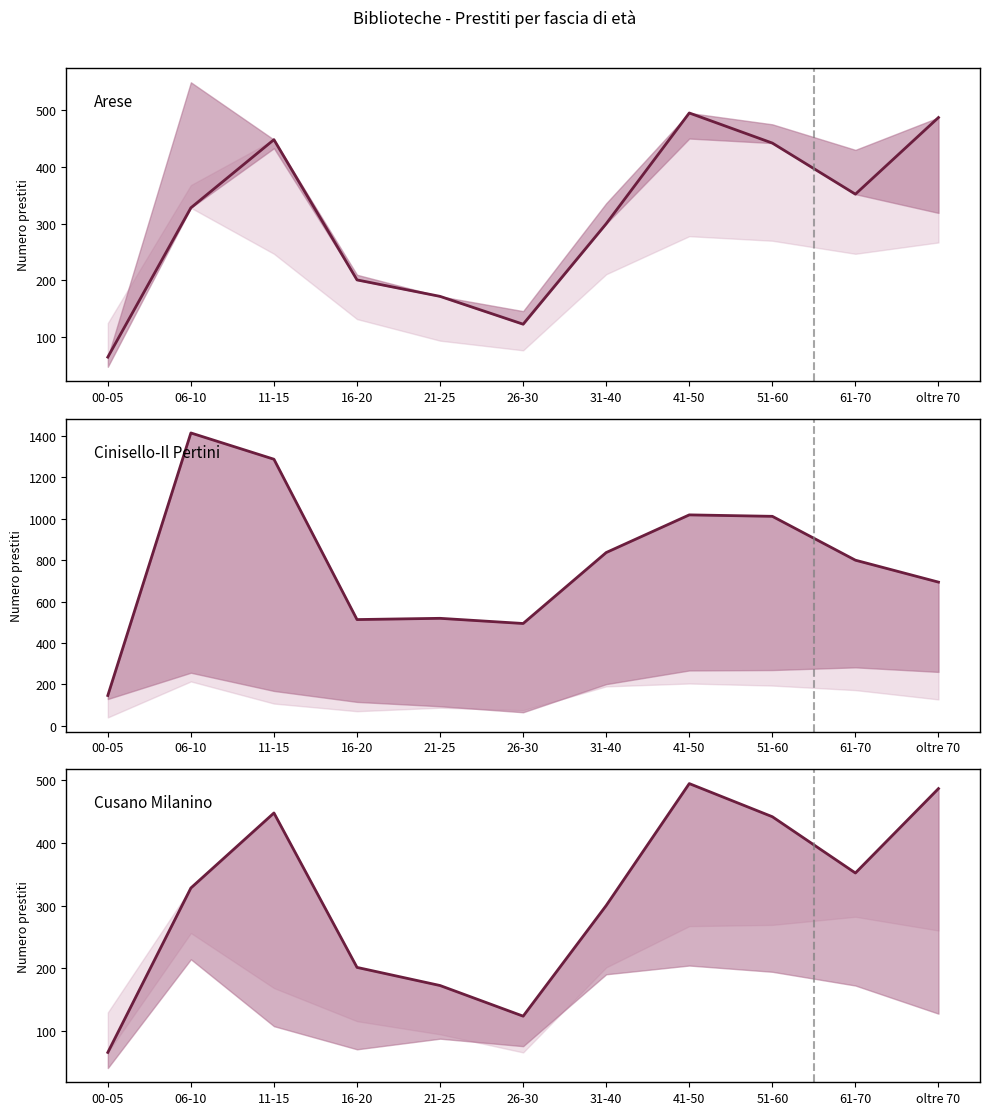

The Cinisello-Il Pertini series shows 694 at oltre 70. True or false?

True